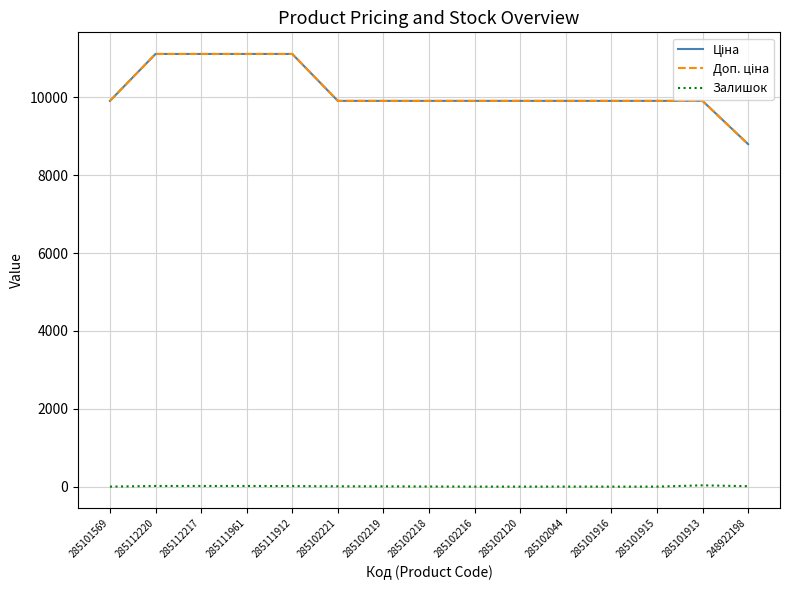

Does the chart display data point markers on the line(s)?

No